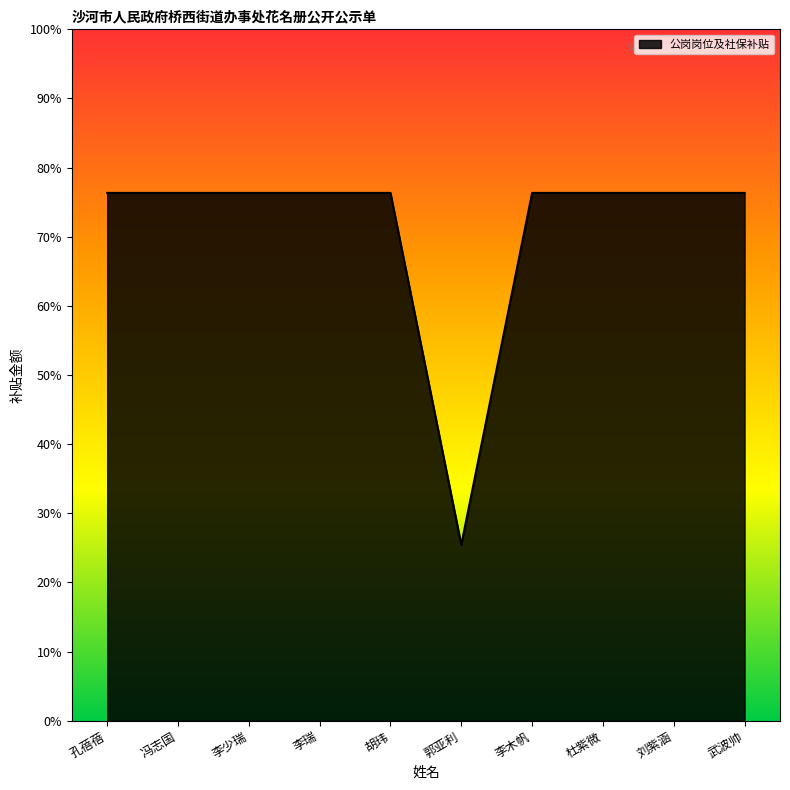

What is the label of the 9th point from the right?

冯志国